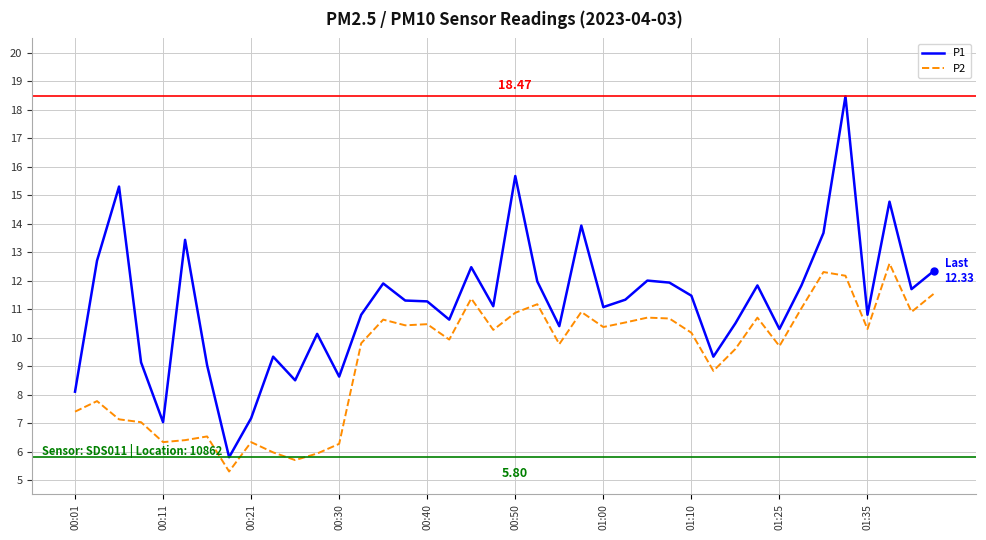

What are all the series names shown in the legend?

P1, P2